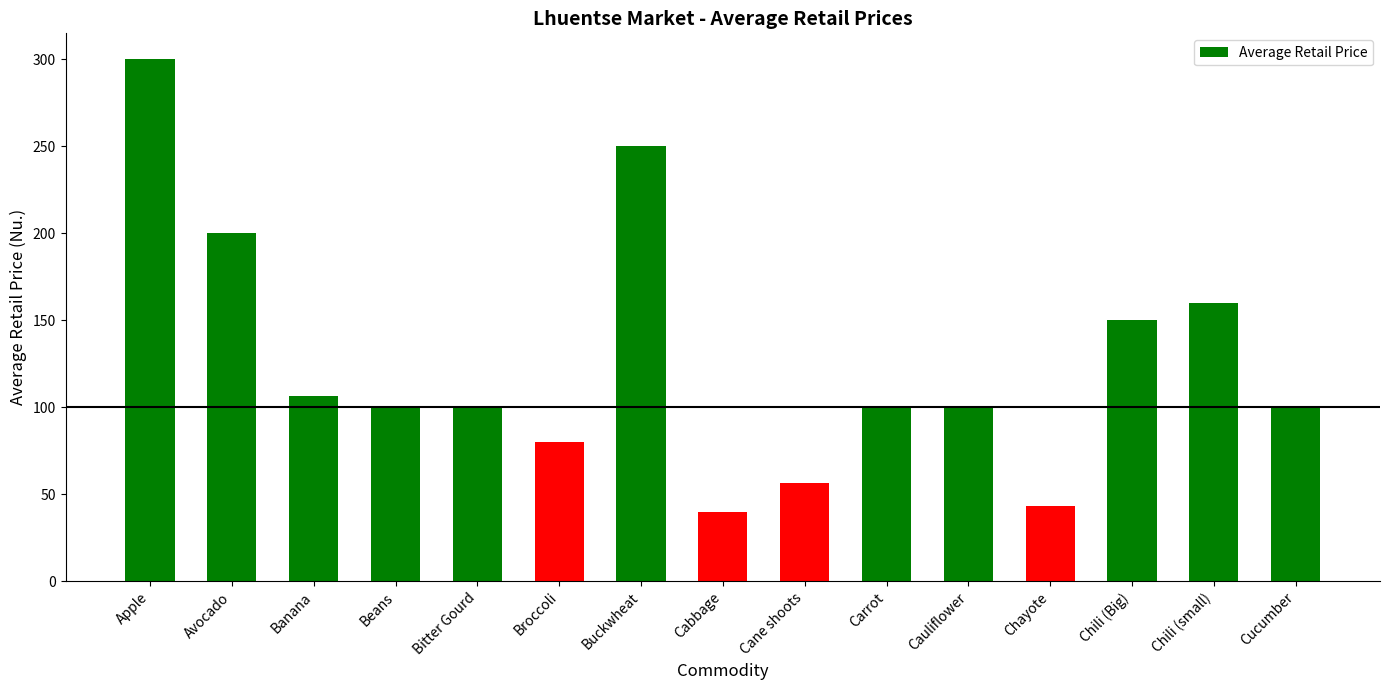

How many categories are shown in the chart?

15